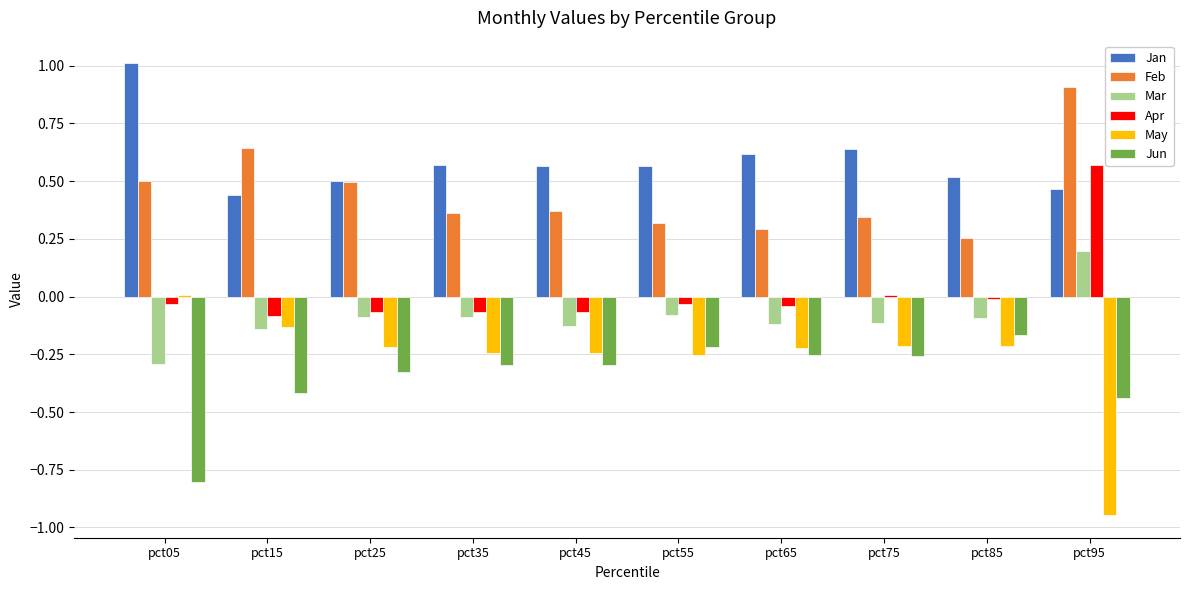

List the series in order of their peak value, highest first.

Jan, Feb, Apr, Mar, May, Jun